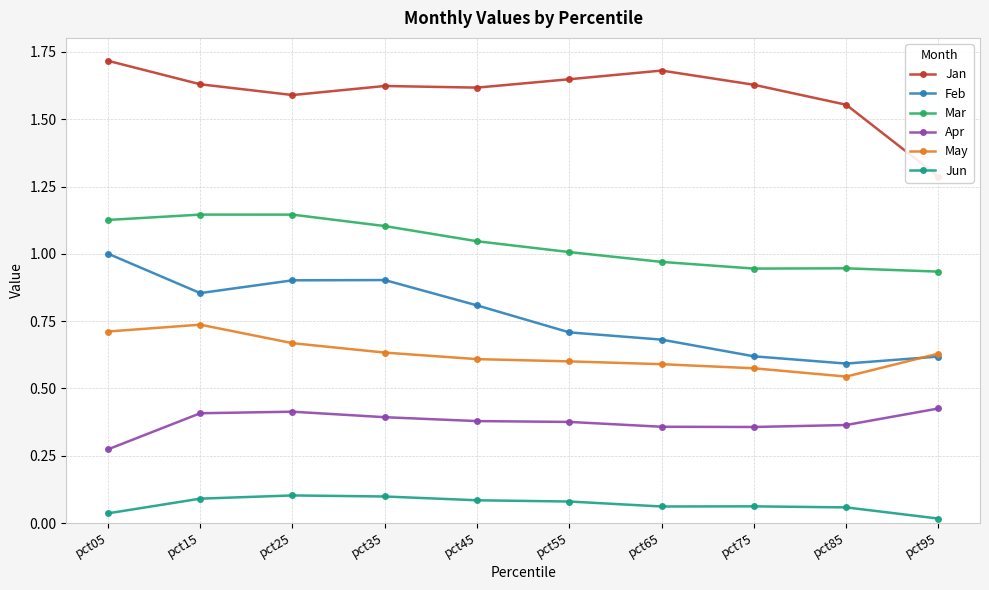

What is the sum of all Apr values?

3.7